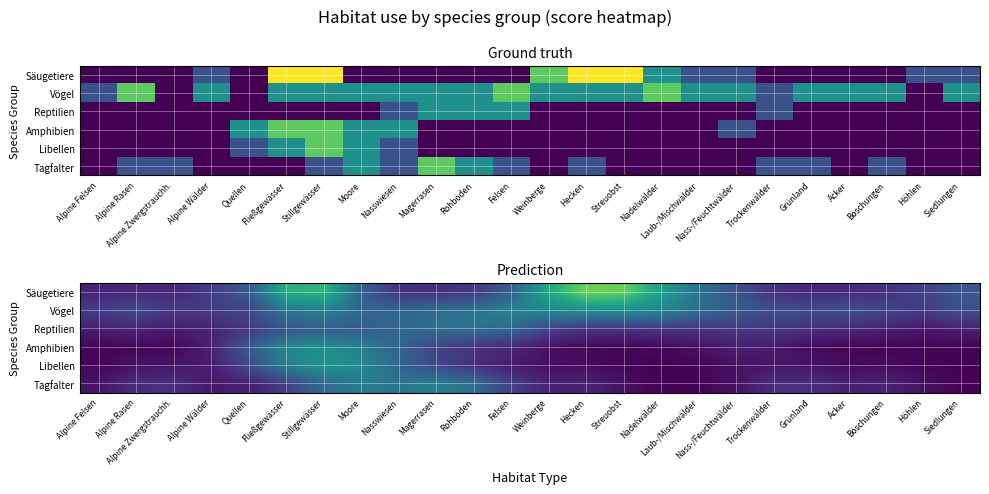

The value of Libellen at Nass-/Feuchtwälder is 0.3. True or false?

False